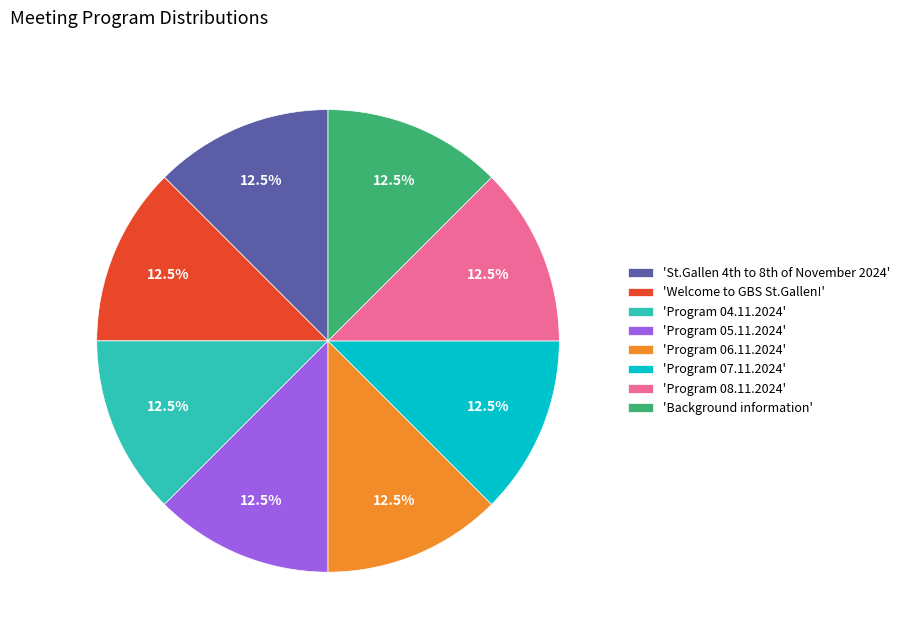

Count the number of slices in the pie.

8